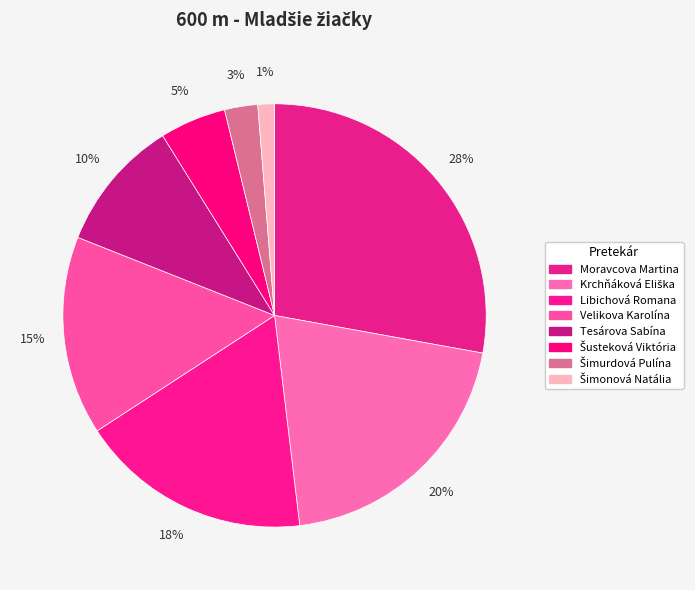

Approximately how many times larger is the value at Moravcova Martina compared to Šimurdová Pulína?

11.0